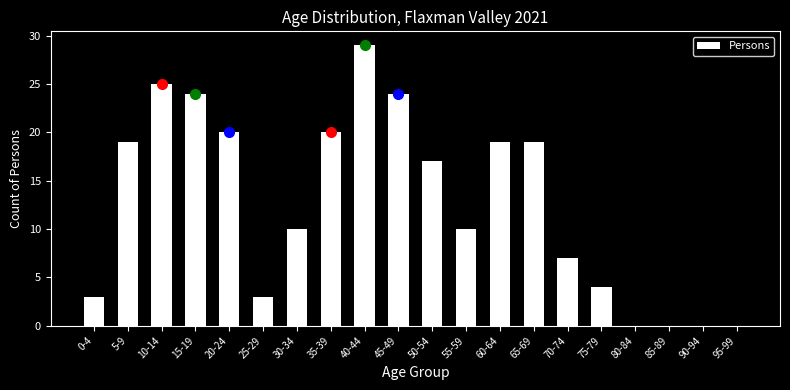

Reading right to left, list all the values displayed in this chart.

95-99=0	90-94=0	85-89=0	80-84=0	75-79=4	70-74=7	65-69=19	60-64=19	55-59=10	50-54=17	45-49=24	40-44=29	35-39=20	30-34=10	25-29=3	20-24=20	15-19=24	10-14=25	5-9=19	0-4=3